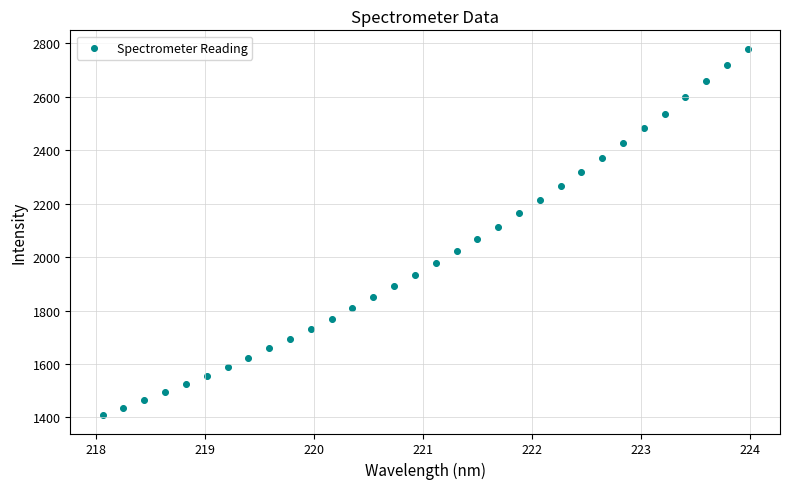

What is the range of X values (max minus min)?

5.9